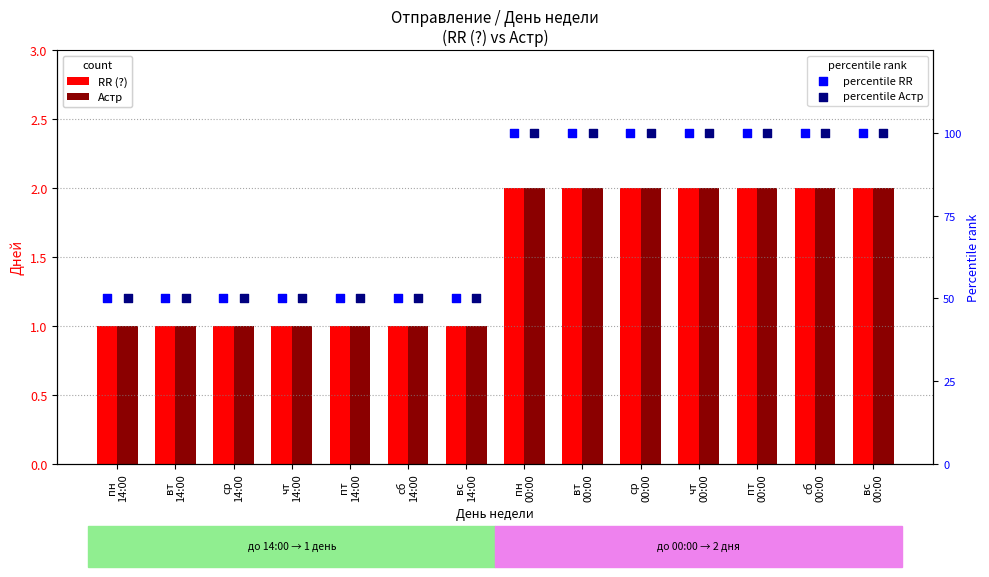

Which series contains the highest Y value?

percentile RR